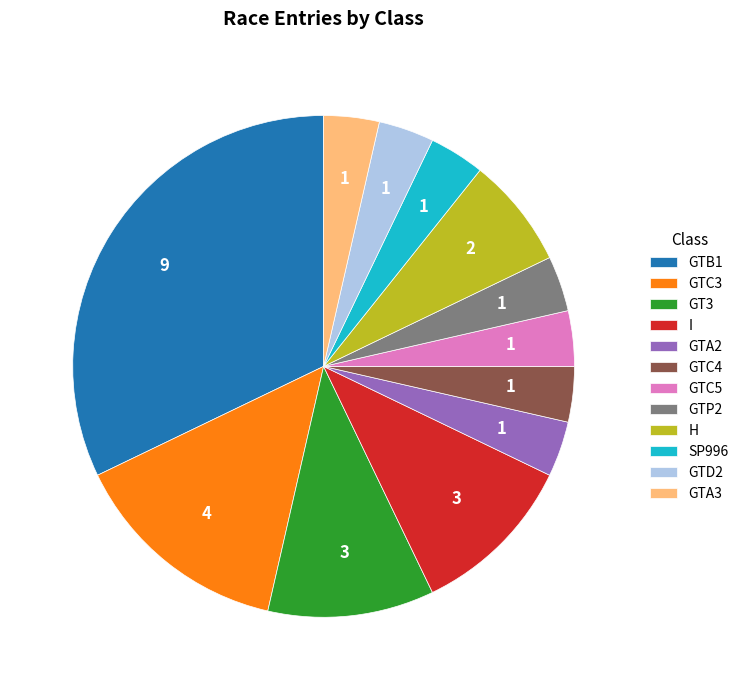

Which category has the biggest portion of the pie?

GTB1